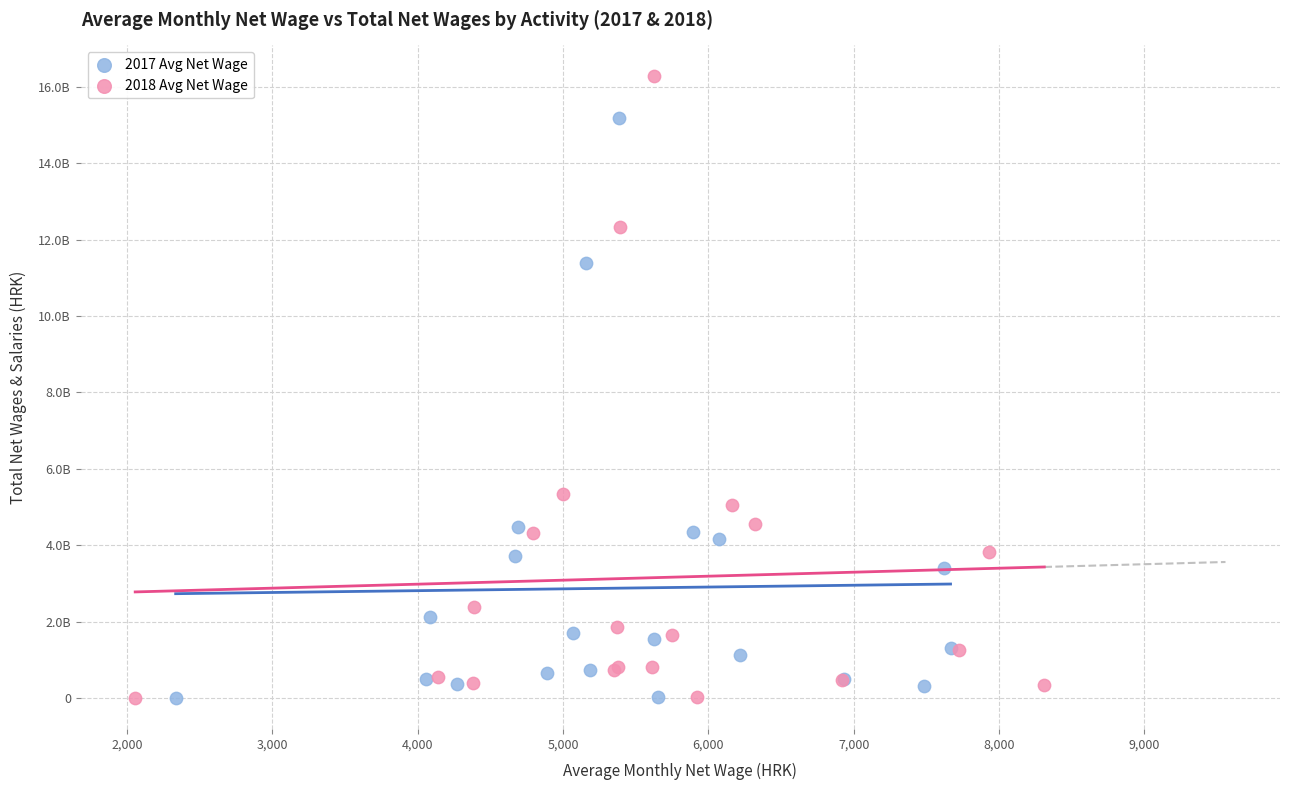

Which series has the widest spread of Y values?

2018 Avg Net Wage